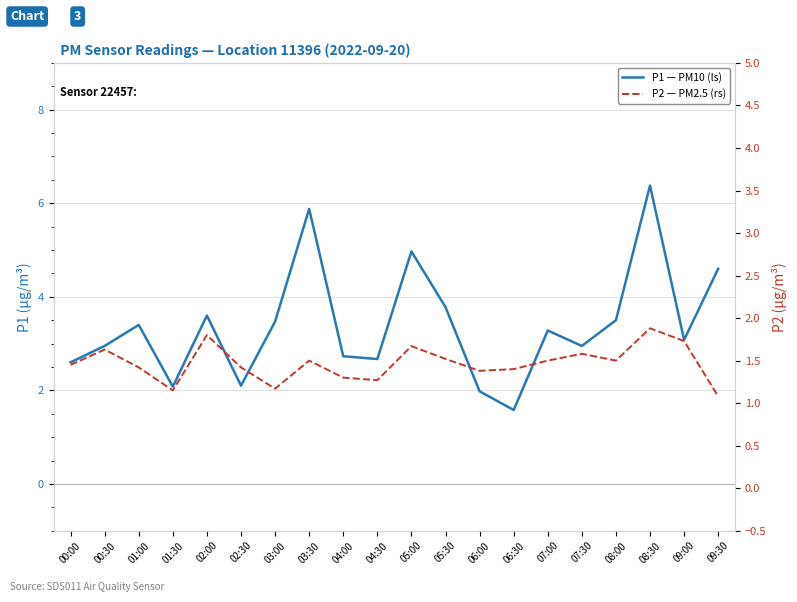

What is the value of the P1 — PM10 (ls) point at the 8th from the left?

5.9